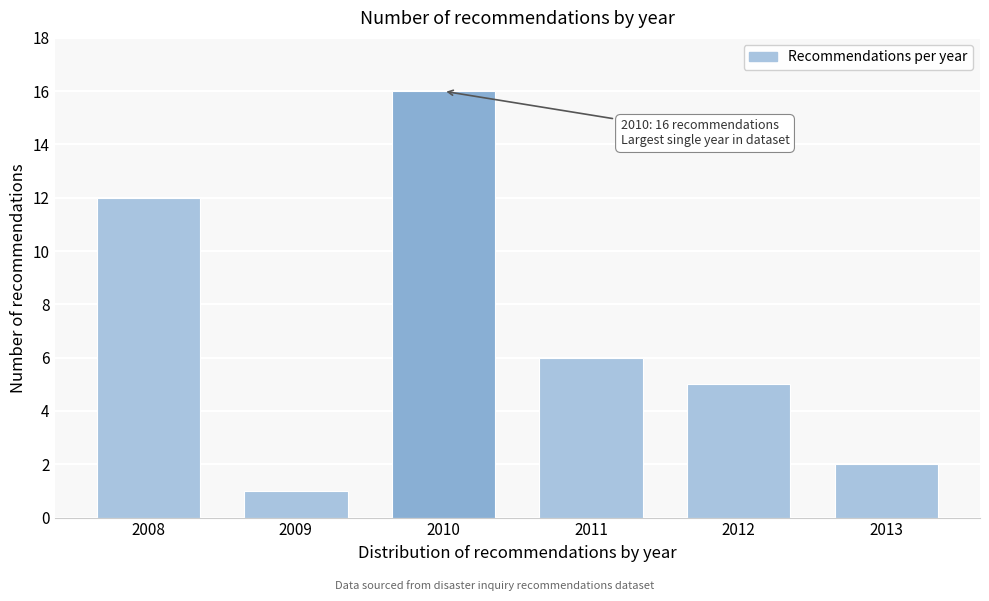

Reading left to right, list all the values displayed in this chart.

2008=12	2009=1	2010=16	2011=6	2012=5	2013=2